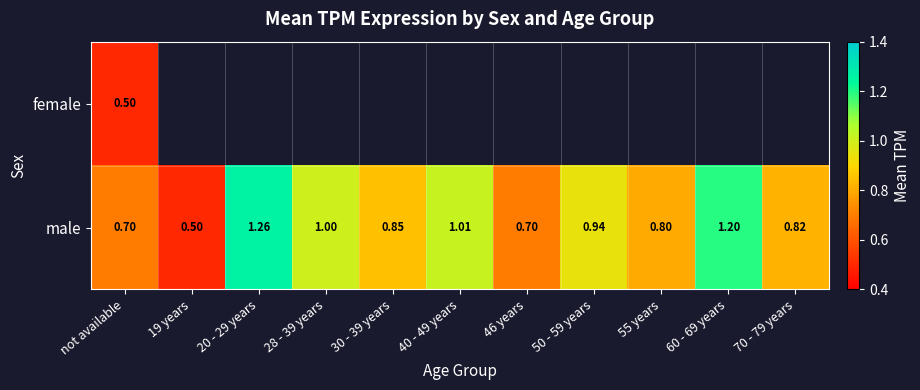

Which has a higher value, 40 - 49 years or not available?

not available